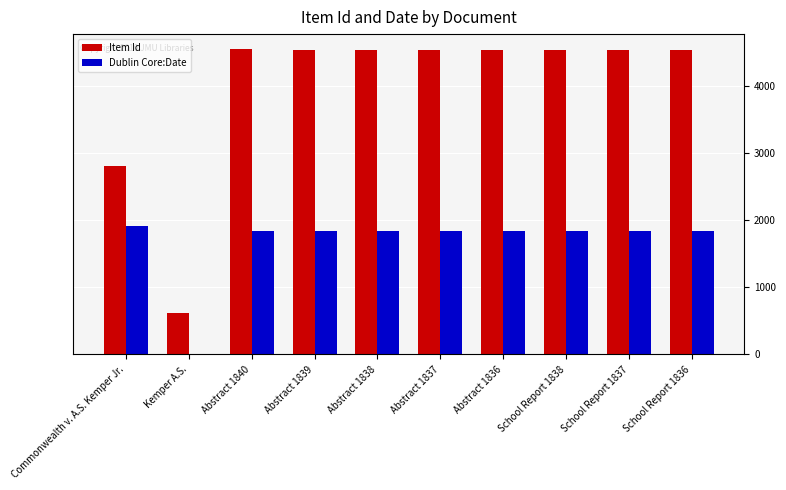

Which series has the largest total across all categories?

Item Id